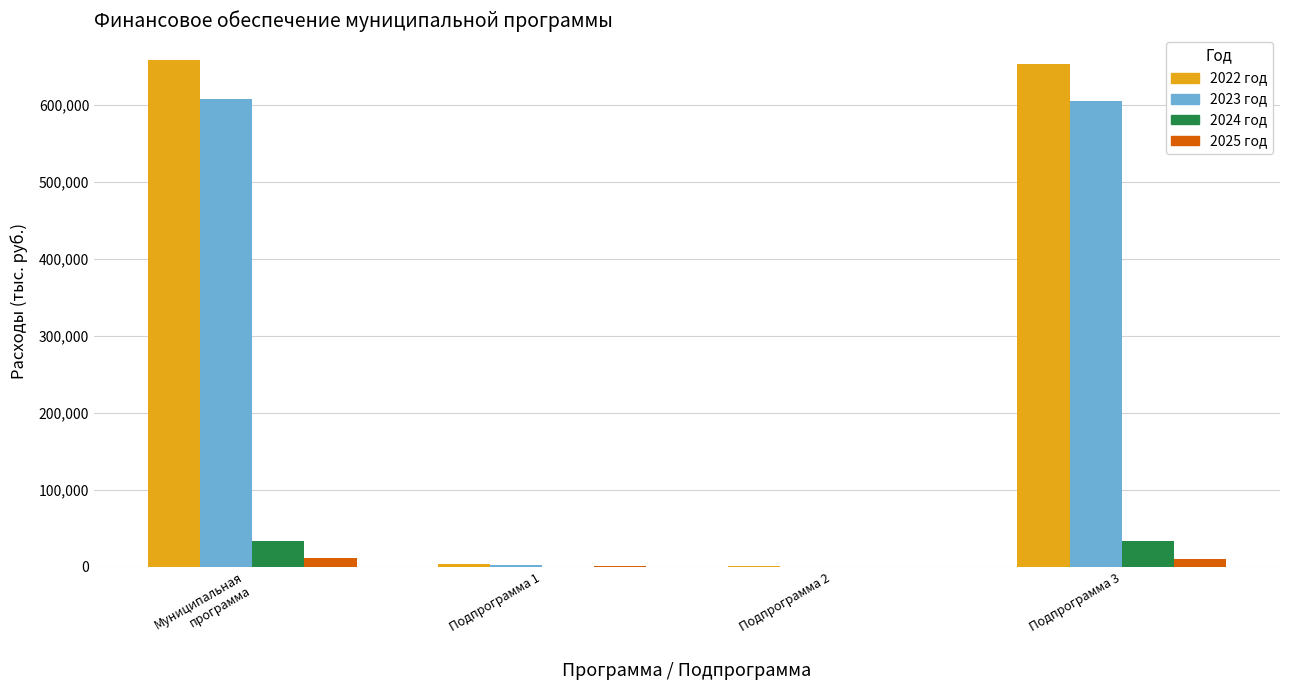

What is the highest value of the 2024 год series?

33721.4